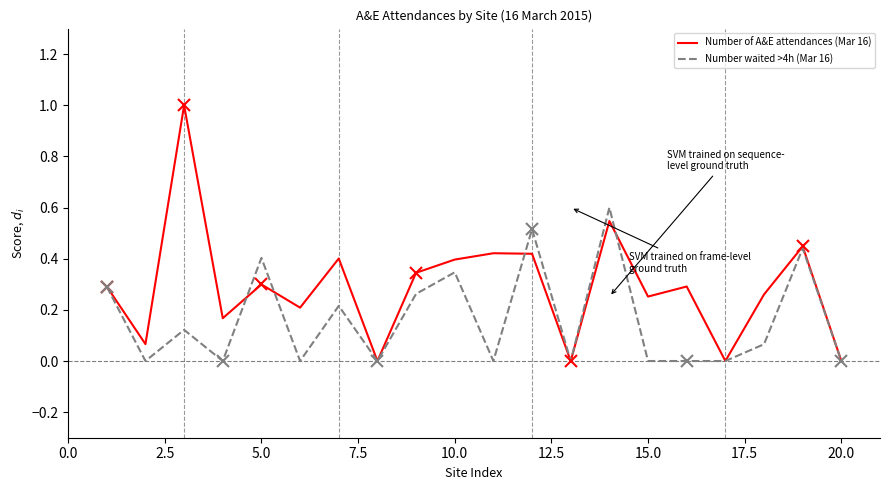

List the series in order of their peak value, highest first.

Number of A&E attendances (Mar 16), Number waited >4h (Mar 16)